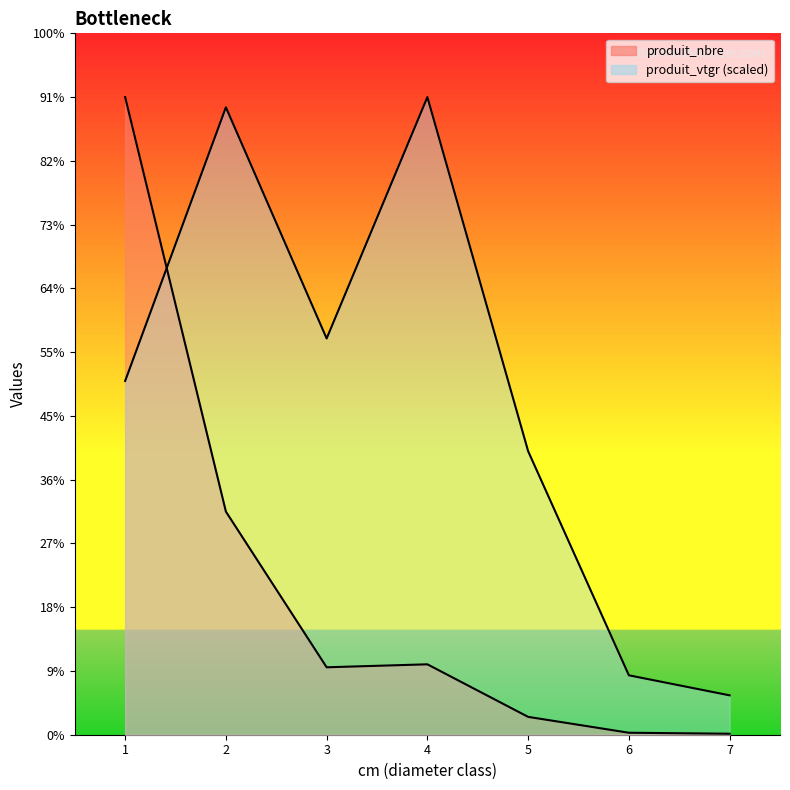

Reading left to right, transcribe all the data shown in this chart.

produit_nbre: 643.0	225.0	68.0	71.0	18.0	2.0	1.0
produit_vtgr: 356.7	632.7	399.6	643.0	285.9	59.9	39.7